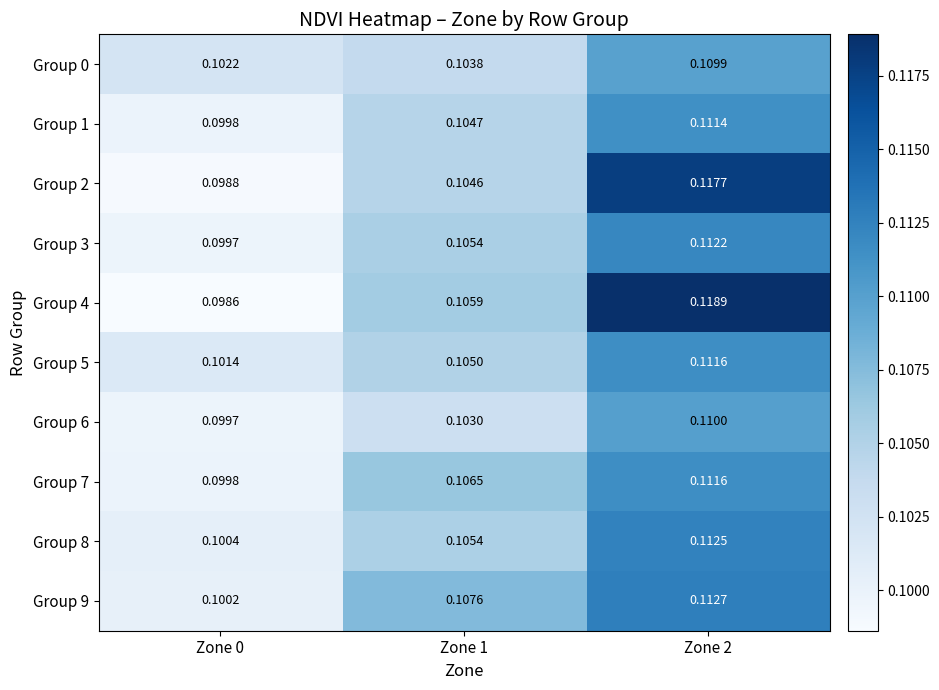

Is the value of Group 9 at Zone 0 greater than the value of Group 6 at Zone 2?

No